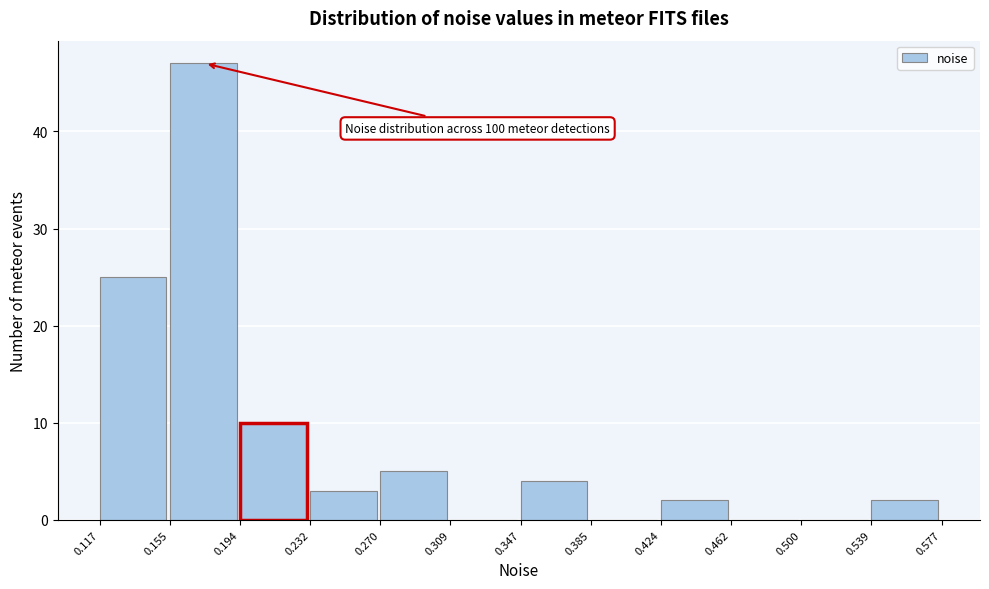

Which range on the x-axis has the tallest bar?

0.155 to 0.194